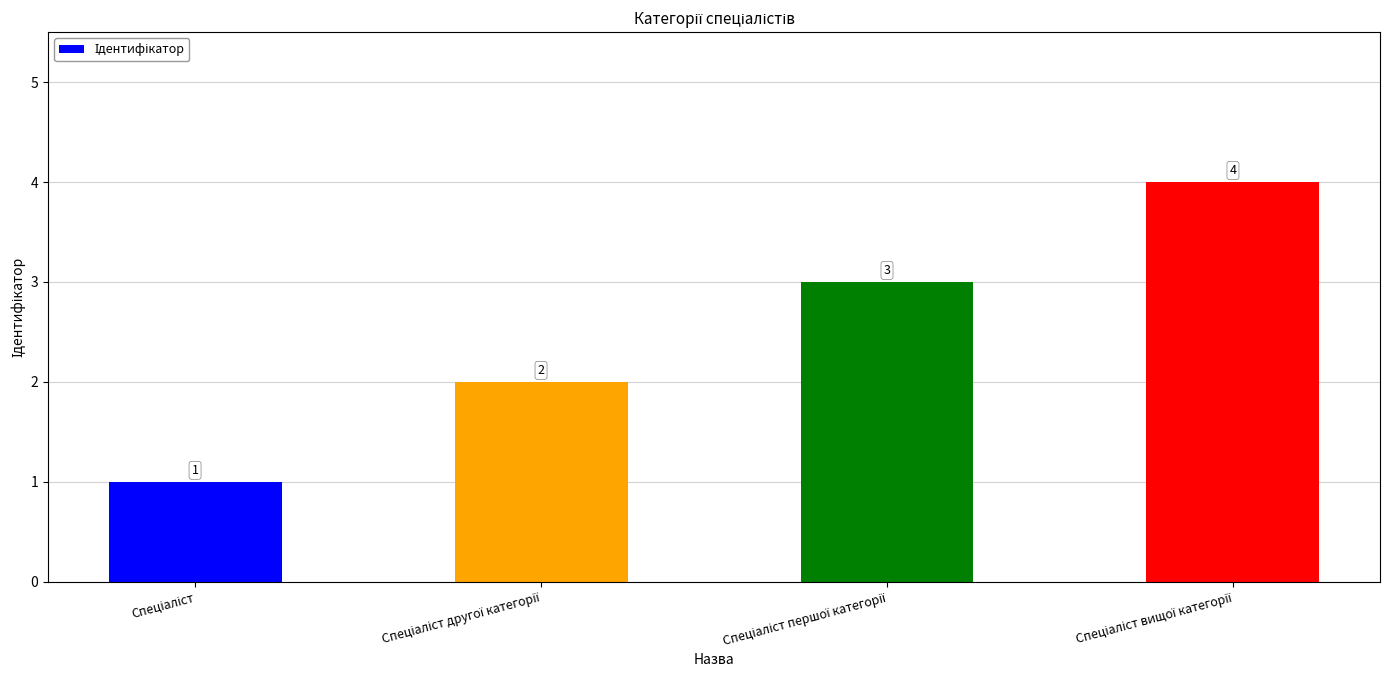

What is the maximum value shown in the chart?

4